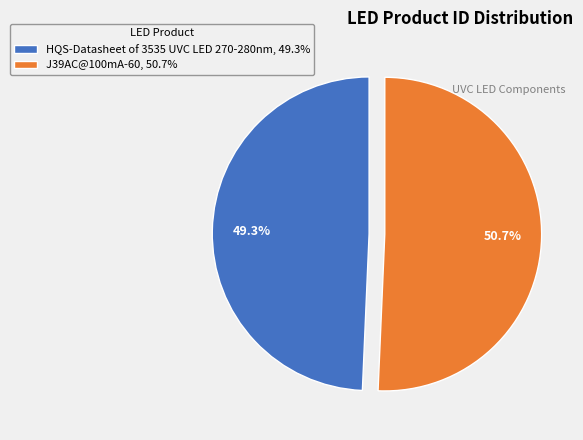

Is there any slice that represents more than half of the pie?

Yes